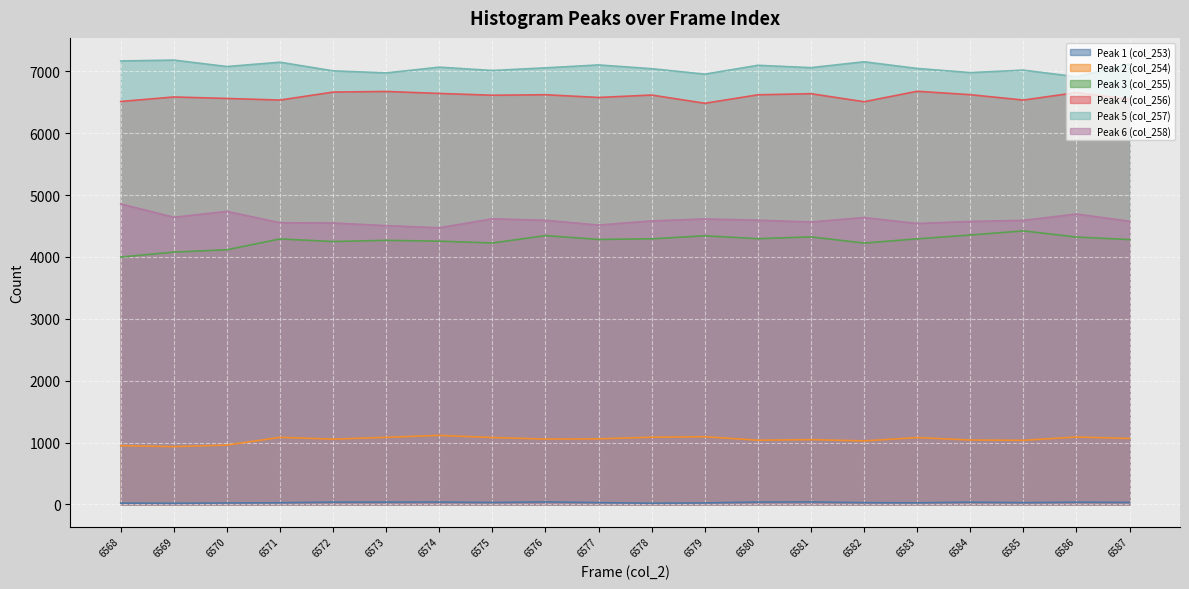

What is the maximum value for Peak 2 (col_254)?

1116